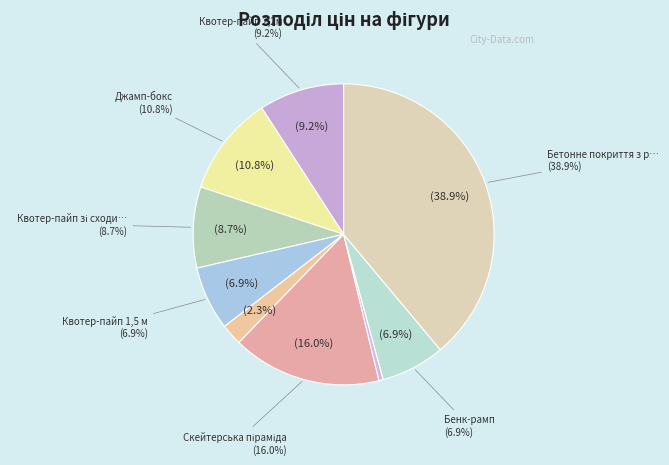

Rank the categories by value from lowest to highest.

Рейл, Грайнд-менуал бокс, Квотер-пайп 1,5 м, Бенк-рамп, Квотер-пайп зі сходинкою 2,5м, Квотер-пайп 2,2м, Джамп-бокс, Скейтерська піраміда, Бетонне покриття з роботами